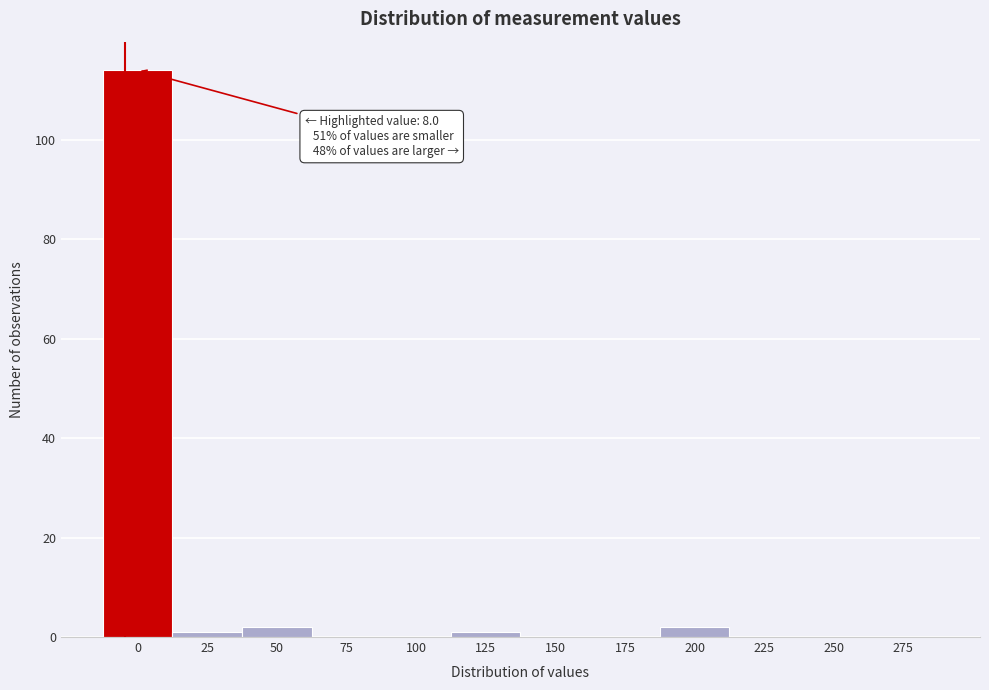

Reading left to right, transcribe all the data shown in this chart.

0=114	25=1	50=2	75=0	100=0	125=1	150=0	175=0	200=2	225=0	250=0	275=0